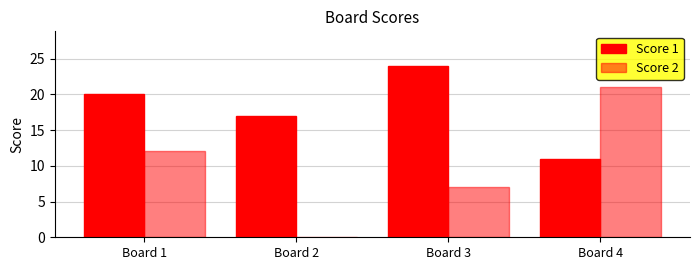

Count the Score 1 values in the range 17 to 24.

3